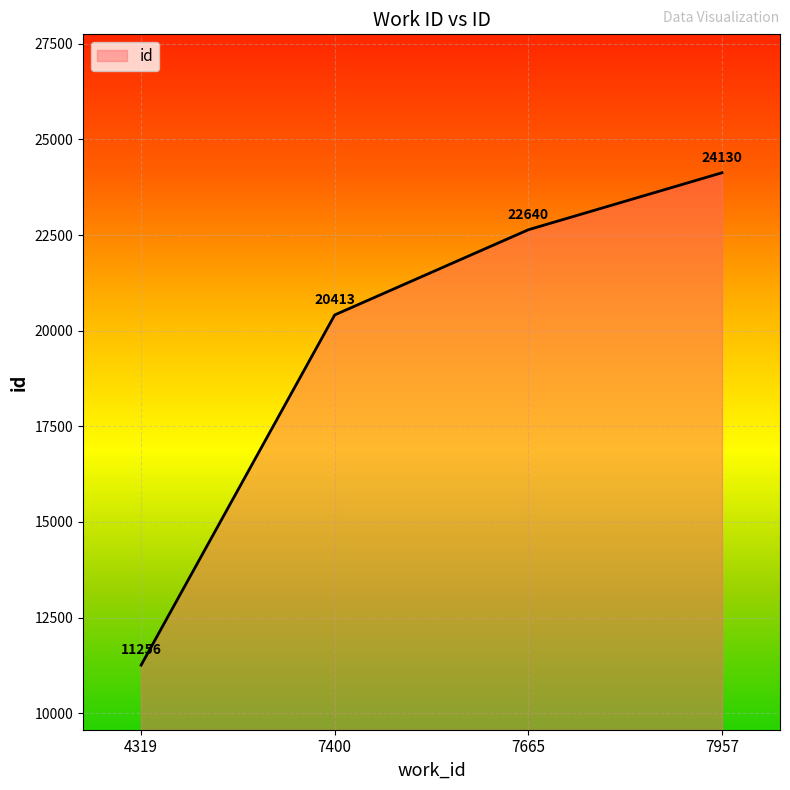

What is the greatest value displayed?

24130